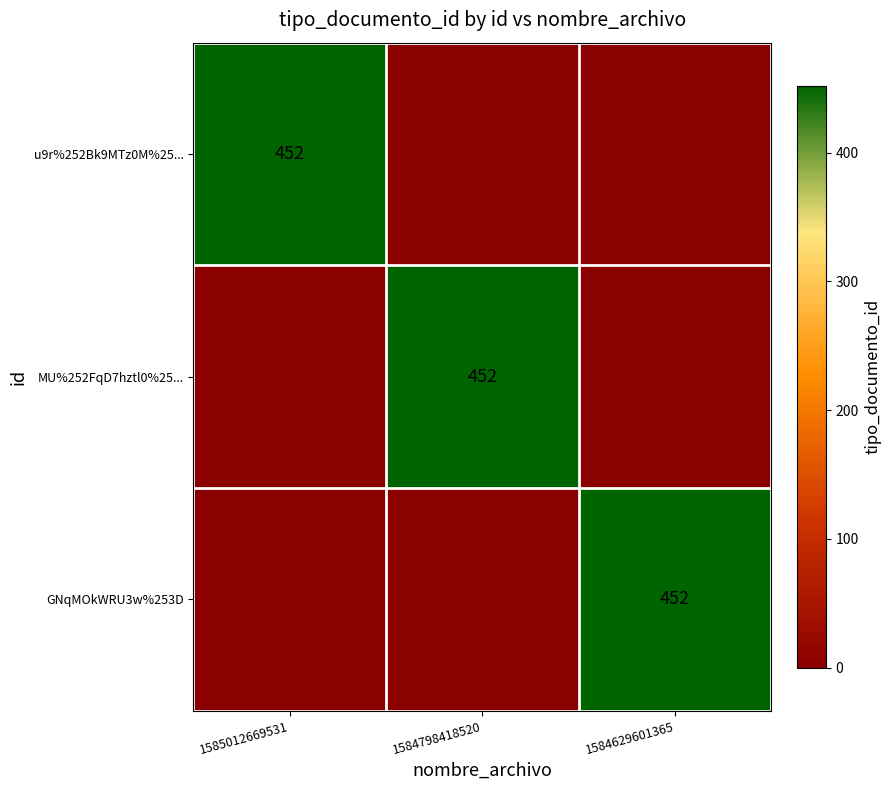

True or false: MU%252FqD7hztl0%25... has a value of 452 at 1584798418520.

True